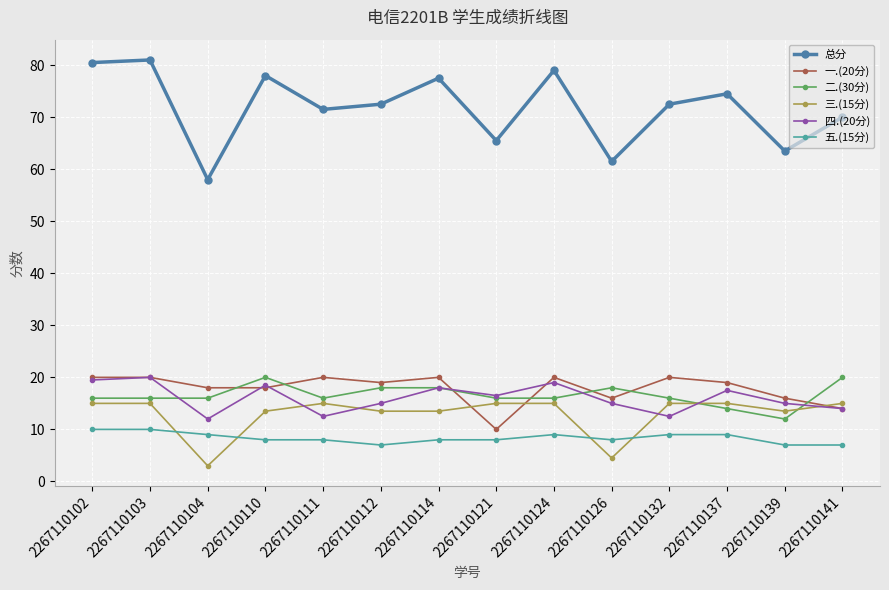

True or false: 三.(15分) has a value of 15.0 at 2267110124.

True